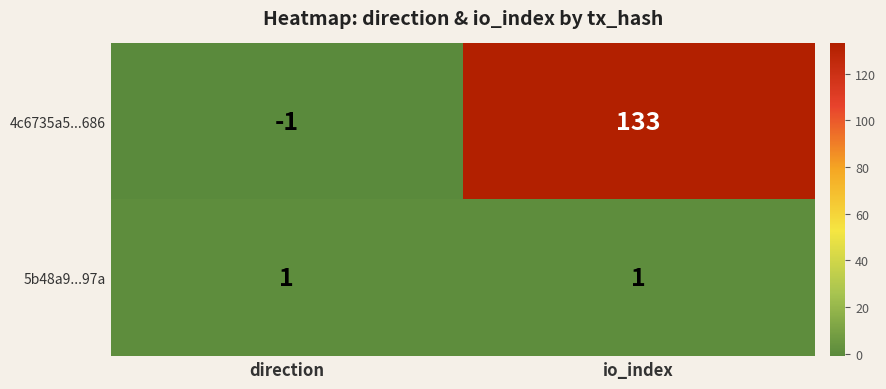

What is the greatest value displayed?

133